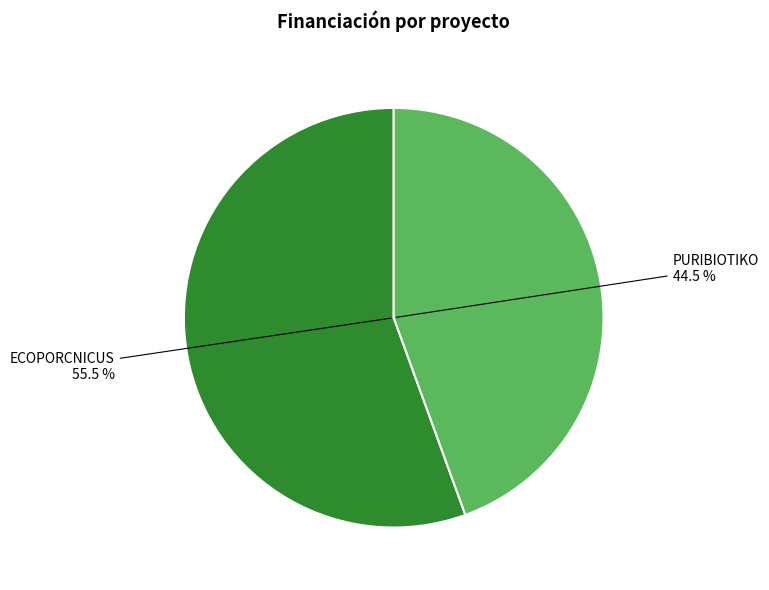

To the nearest percent, what is the difference between the ECOPORCNICUS and PURIBIOTIKO slice percentages?

11%